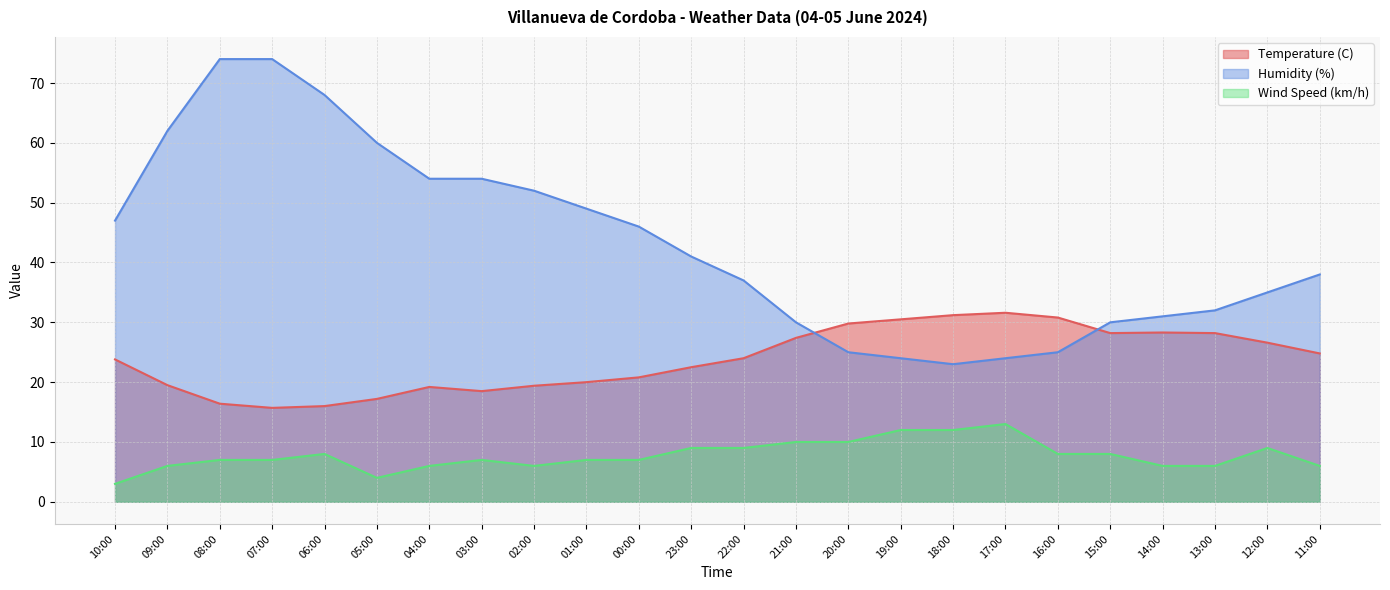

True or false: Humidity (%) has a value of 25.5 at 02:00.

False